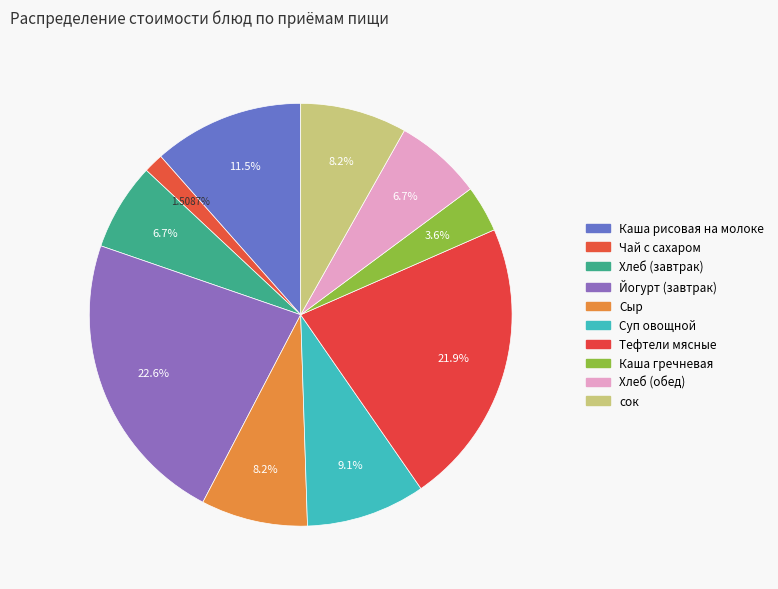

The Хлеб (завтрак) slice represents 7% of the pie. True or false?

True